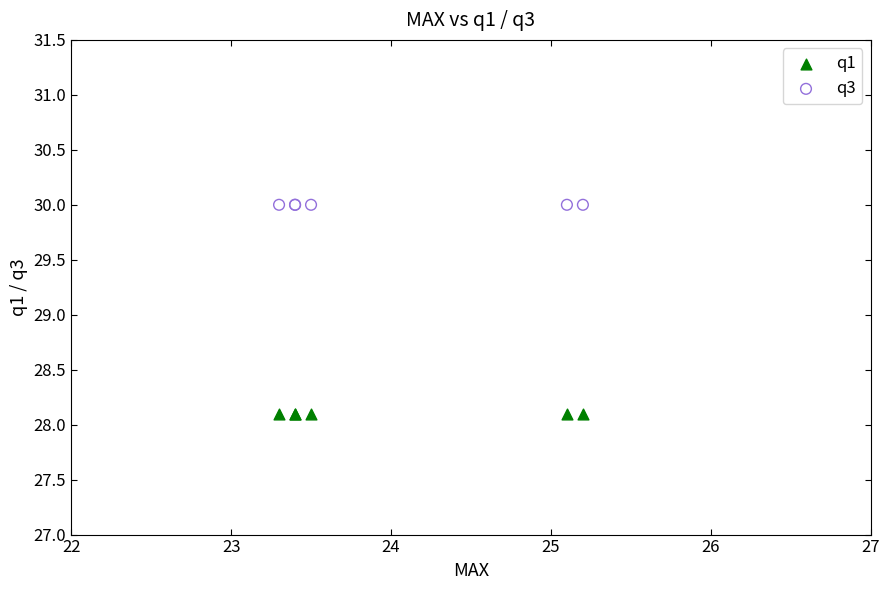

Which series contains the lowest Y value?

q1